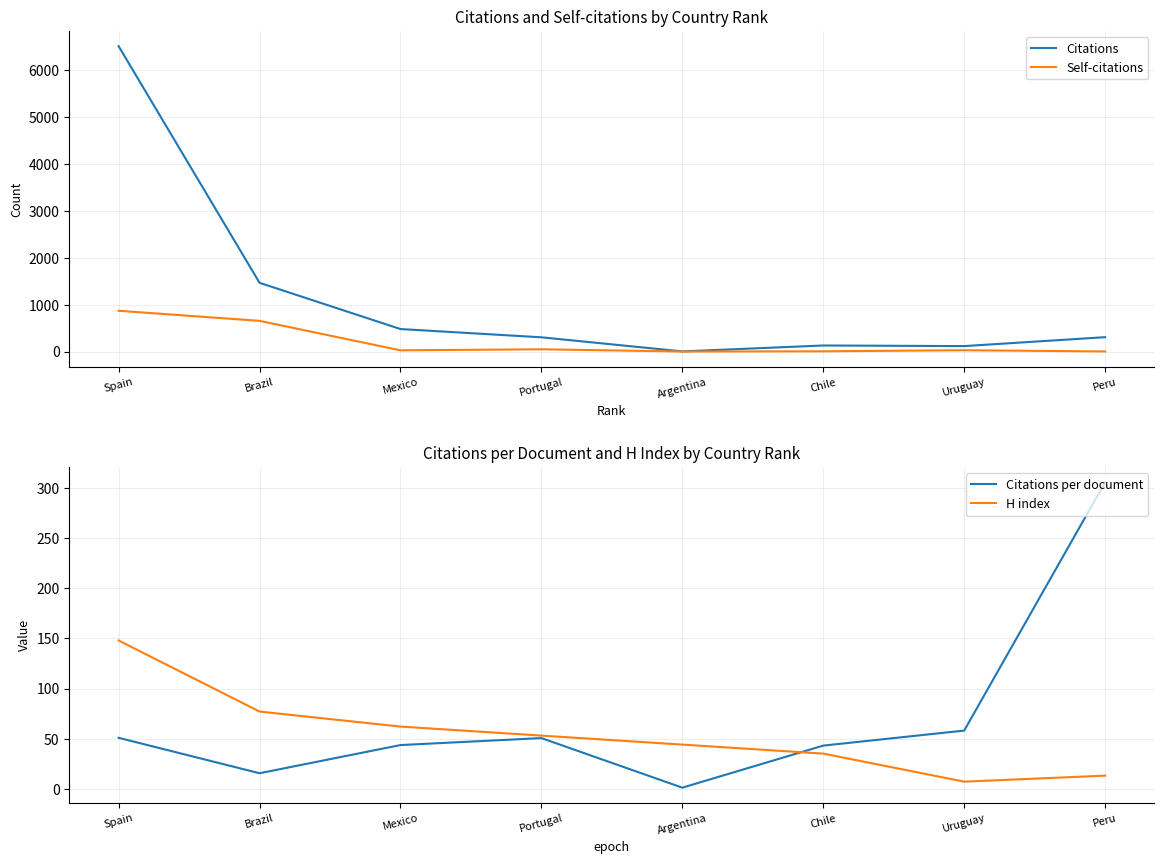

What are all the series names shown in the legend?

Citations, Self-citations, Citations per document, H index